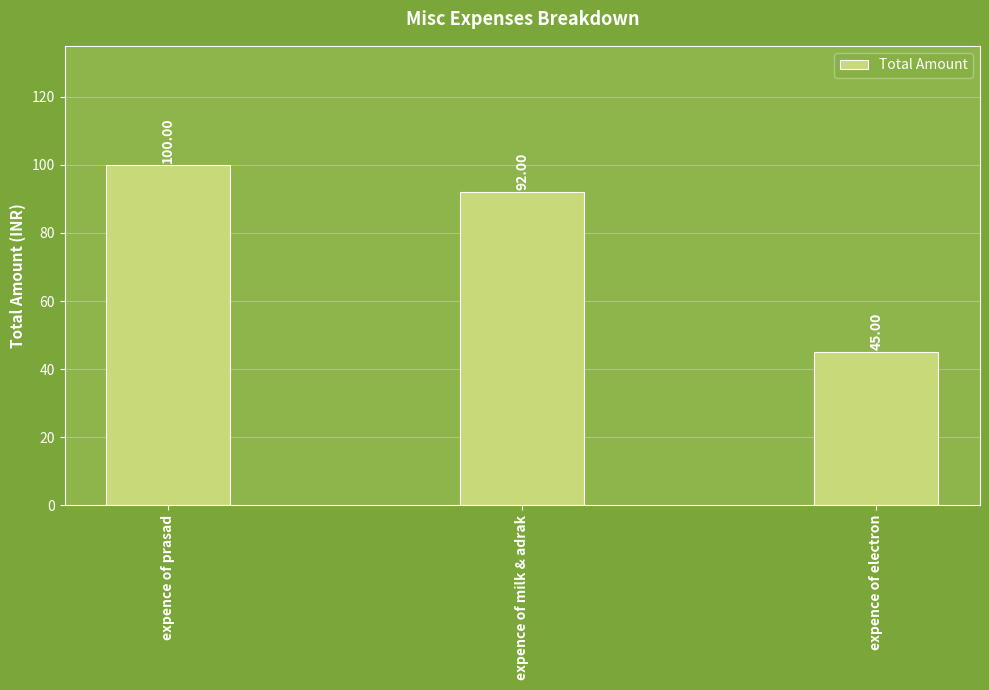

How many data points does each series have?

3